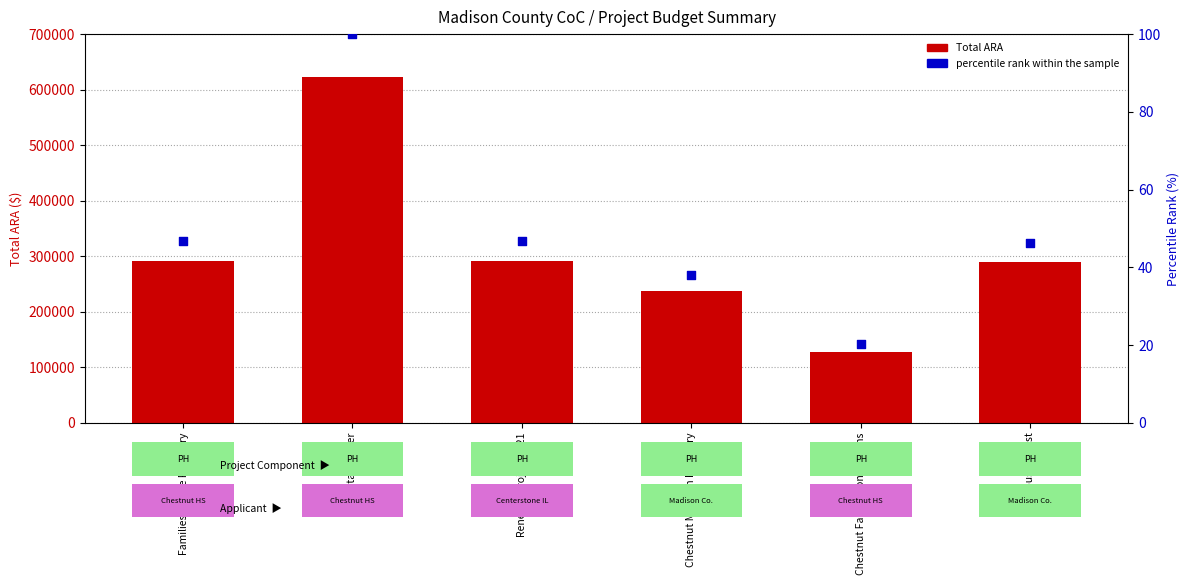

What are all the series names shown in the legend?

Total ARA, percentile rank within the sample